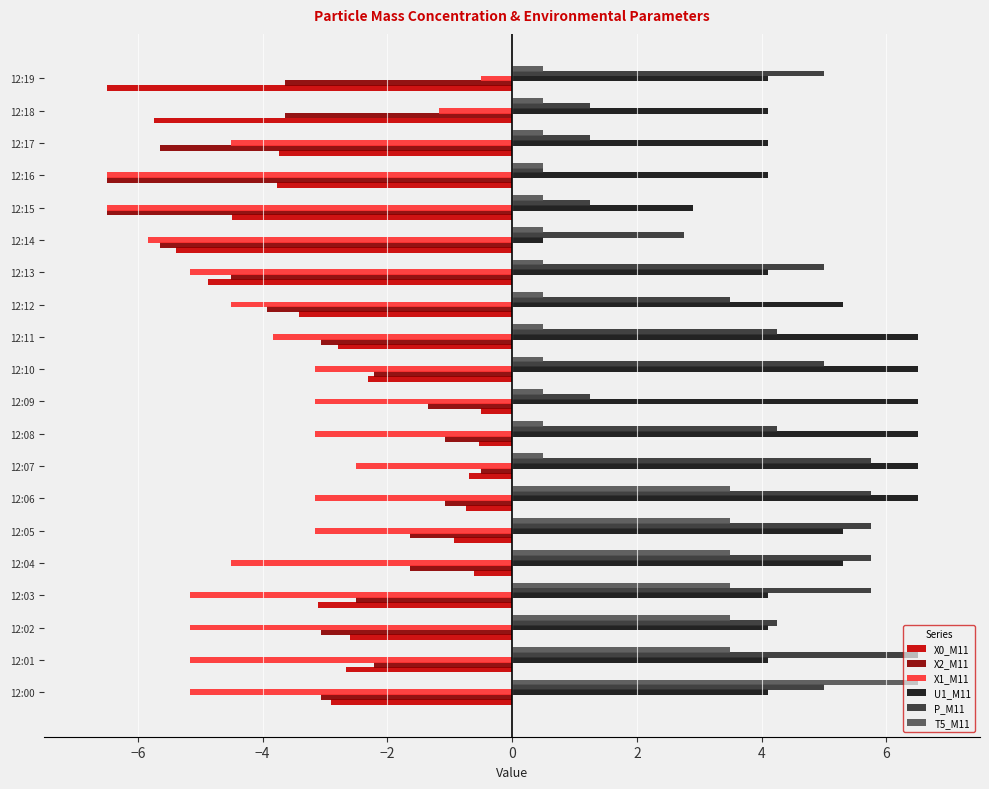

Is it true that U1_M11 equals 4.1 at 12:03?

True